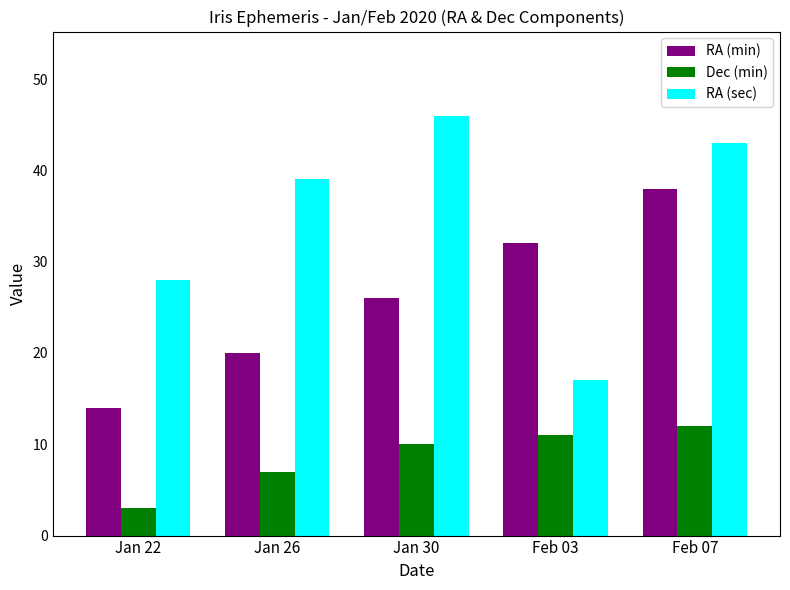

How many bars are there in total?

15